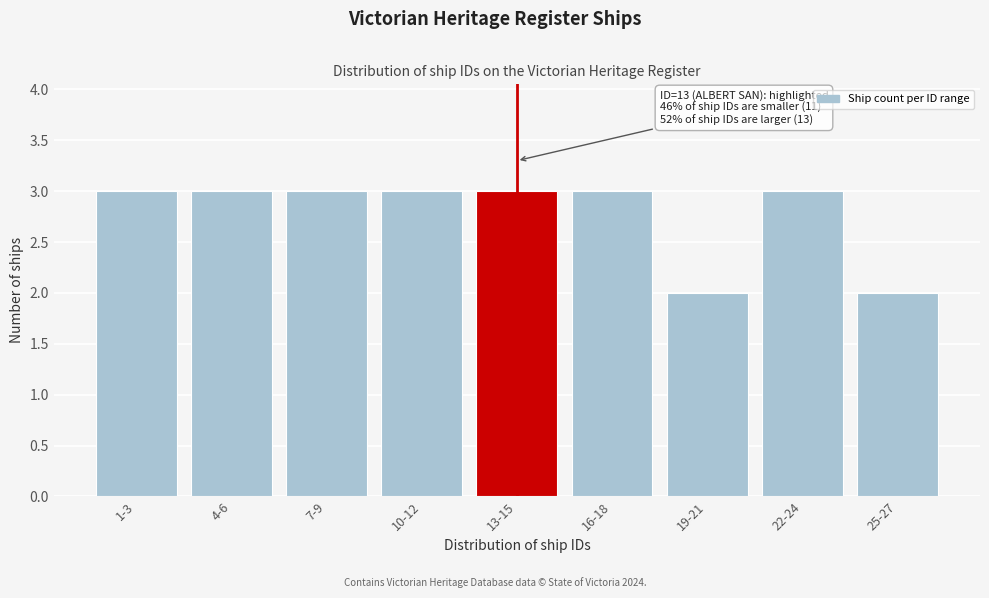

Reading left to right, what are all the values shown in this chart?

3	3	3	3	3	3	2	3	2